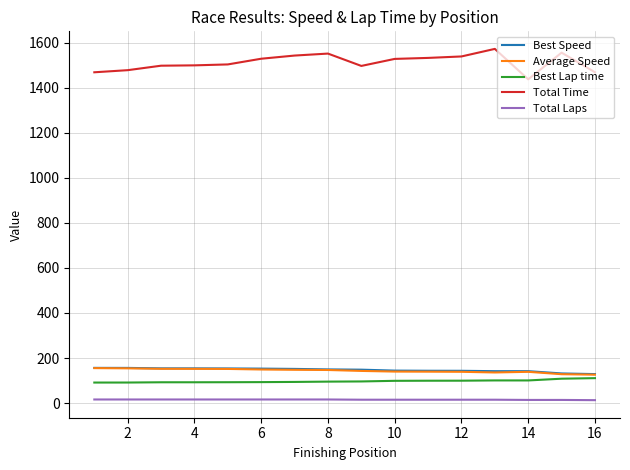

True or false: Total Laps and Average Speed intersect in this chart.

False